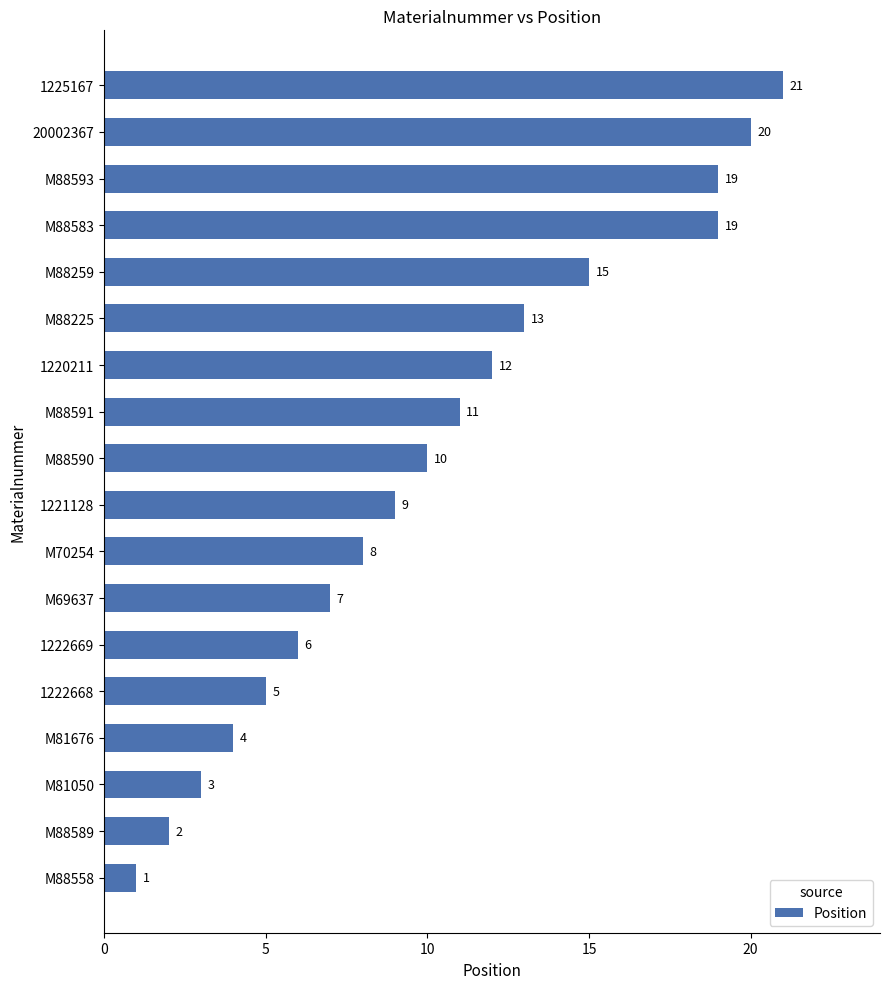

What is the greatest value displayed?

21